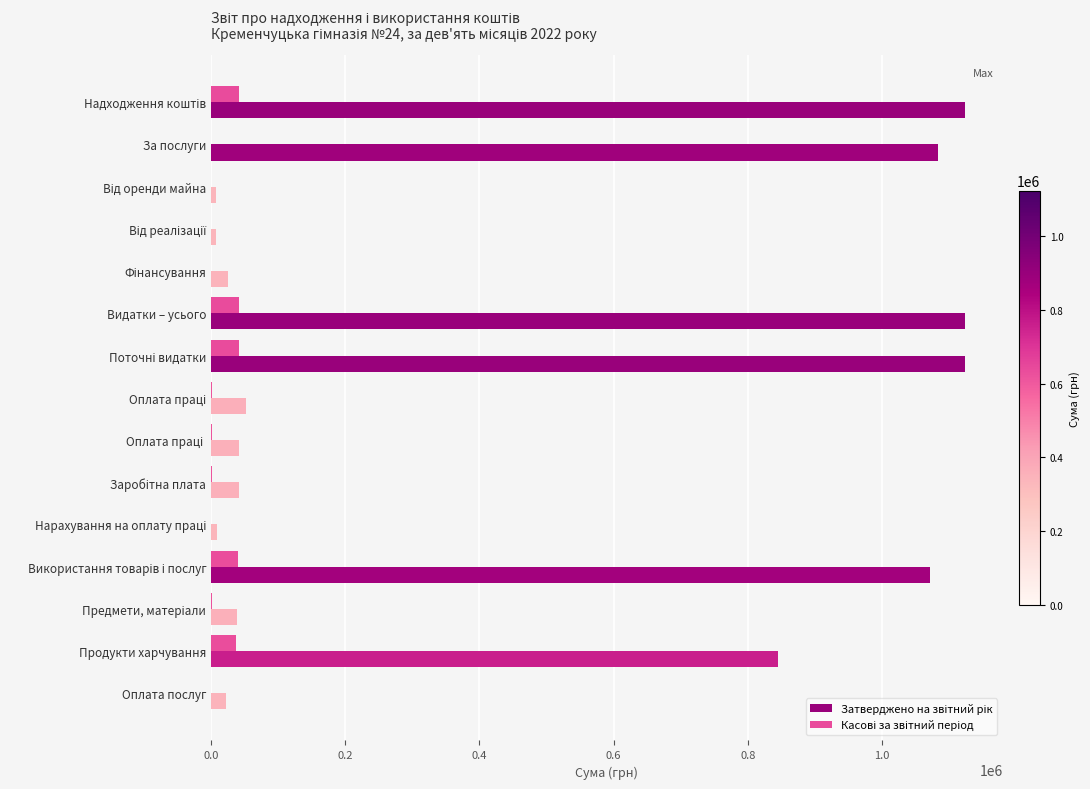

What is the greatest value displayed?

1123854.0